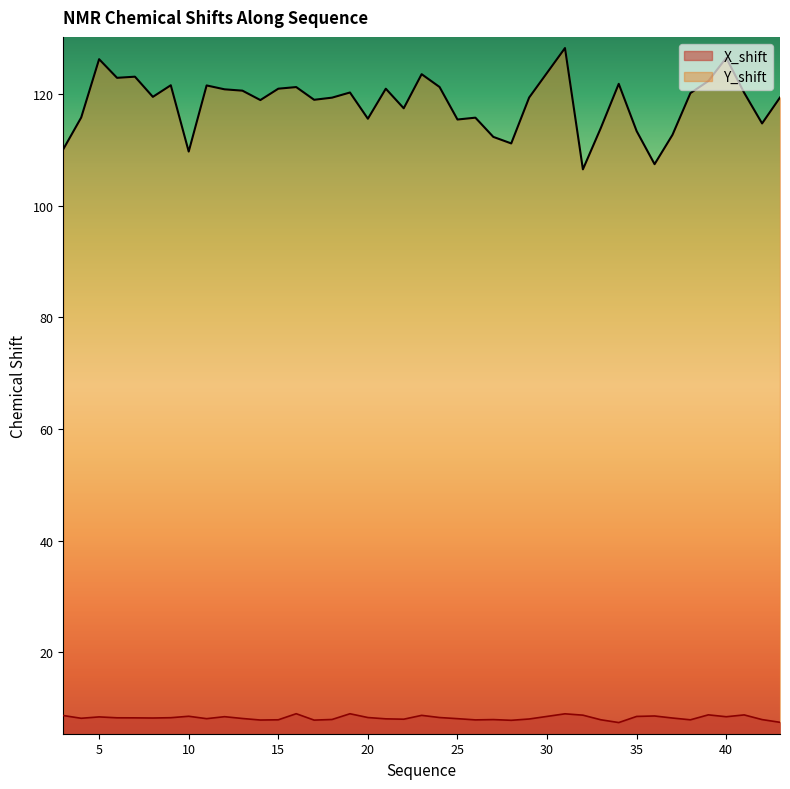

What is the lowest value of the X_shift series?

7.4